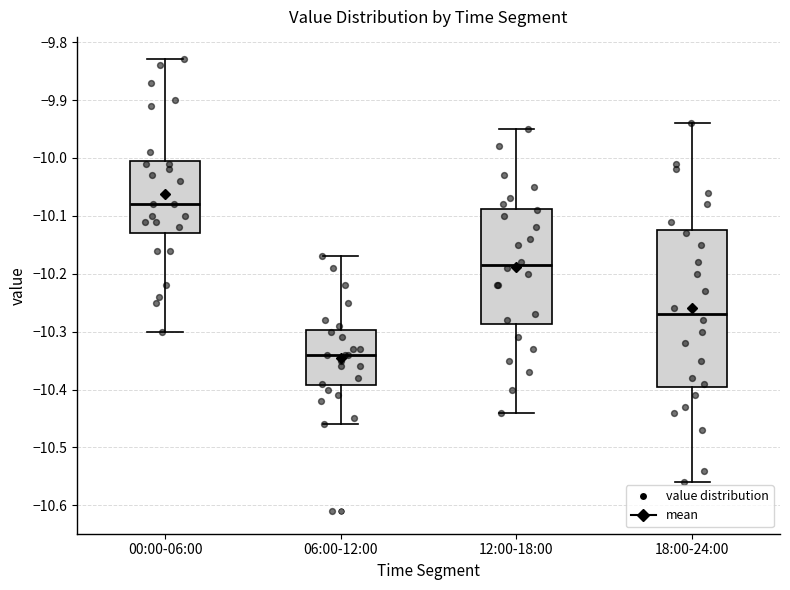

Reading left to right, transcribe this box plot: for each box, give where its median line is, the range the box spans, and where its two whiskers end, as read against the y-axis. The values are not printed on the chart, so give them approximately, as read against the axis.

00:00-06:00: median -10.08, box -10.13 to -10.00, whiskers -10.30 to -9.83
06:00-12:00: median -10.34, box -10.39 to -10.30, whiskers -10.46 to -10.17
12:00-18:00: median -10.18, box -10.29 to -10.09, whiskers -10.44 to -9.95
18:00-24:00: median -10.27, box -10.39 to -10.12, whiskers -10.56 to -9.94